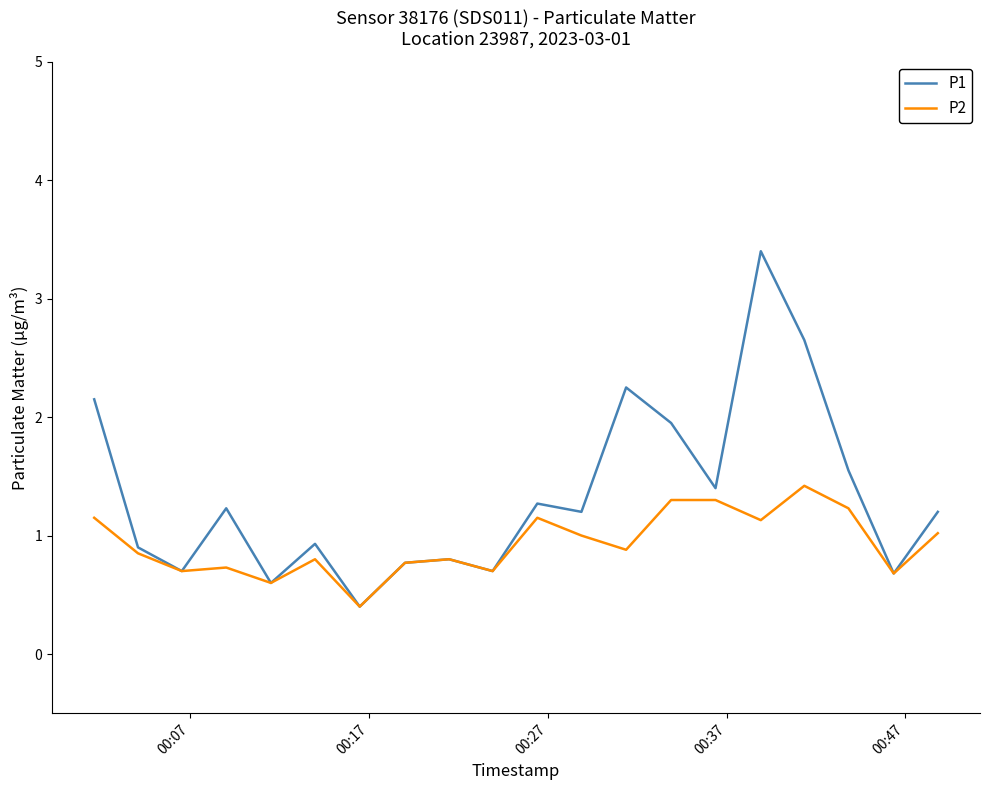

Which series has the largest range (max minus min)?

P1